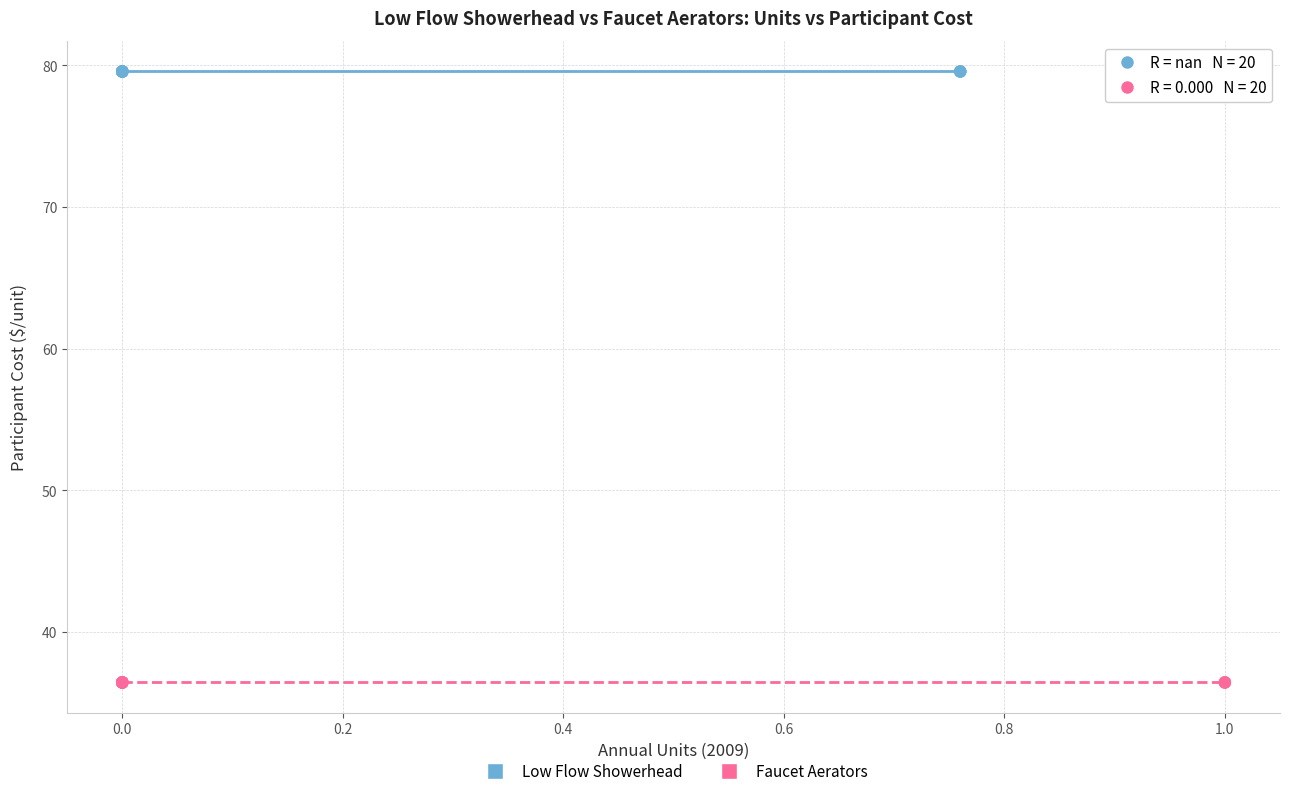

Which series reaches the minimum Y coordinate?

Faucet Aerators